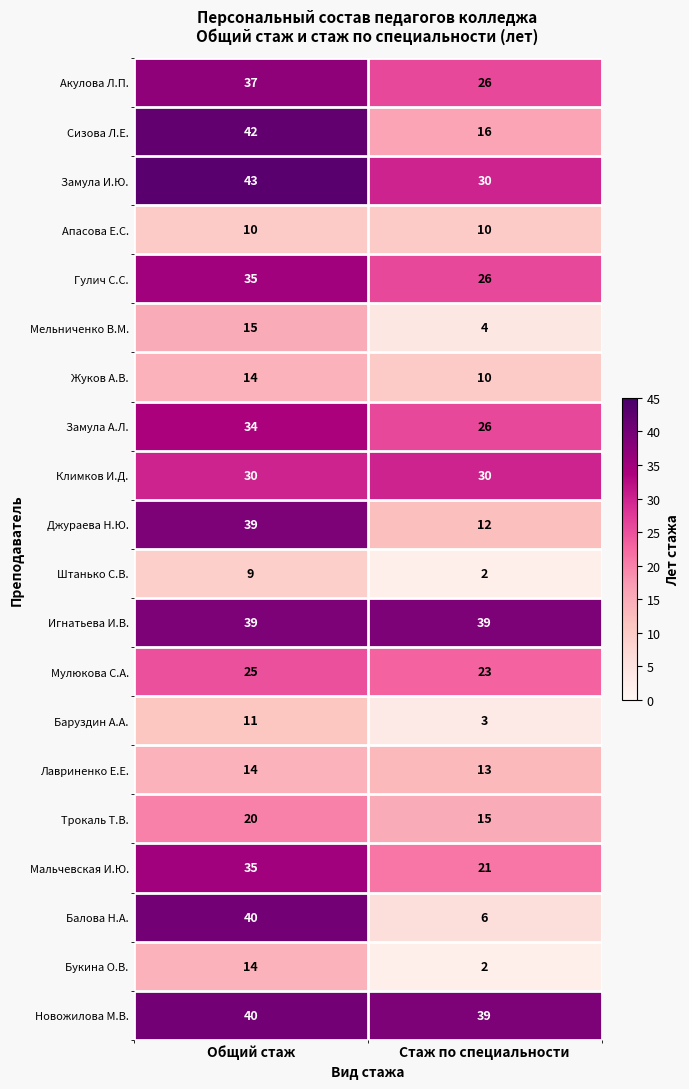

Is the value of Игнатьева И.В. at Общий стаж greater than the value of Трокаль Т.В. at Общий стаж?

Yes